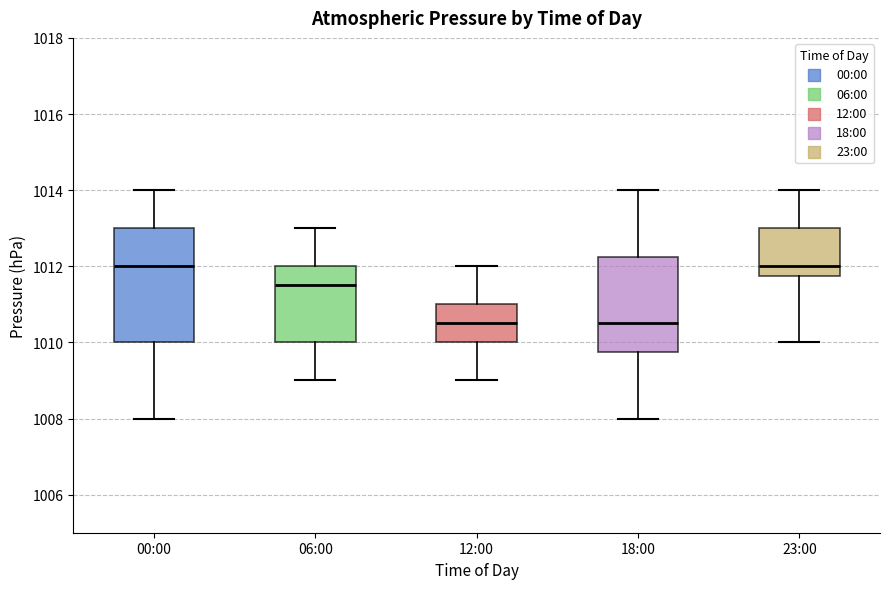

Reading left to right, transcribe this box plot: for each box, give where its median line is, the range the box spans, and where its two whiskers end, as read against the y-axis. The values are not printed on the chart, so give them approximately, as read against the axis.

00:00: median 1012.0, box 1010.0 to 1013.0, whiskers 1008.0 to 1014.0
06:00: median 1011.6, box 1010.0 to 1012.0, whiskers 1009.0 to 1013.0
12:00: median 1010.6, box 1010.0 to 1011.0, whiskers 1009.0 to 1012.0
18:00: median 1010.6, box 1009.8 to 1012.2, whiskers 1008.0 to 1014.0
23:00: median 1012.0, box 1011.8 to 1013.0, whiskers 1010.0 to 1014.0